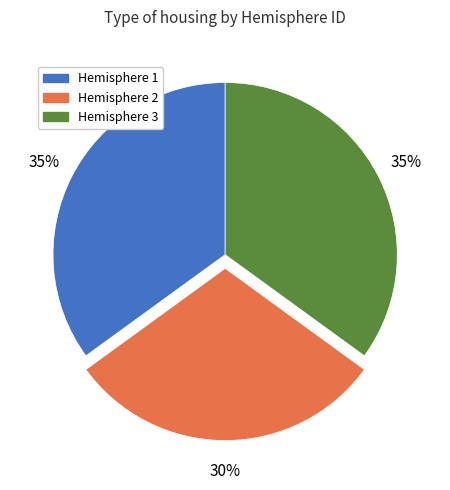

To the nearest percent, what is the difference between the largest and smallest slice percentages?

5%